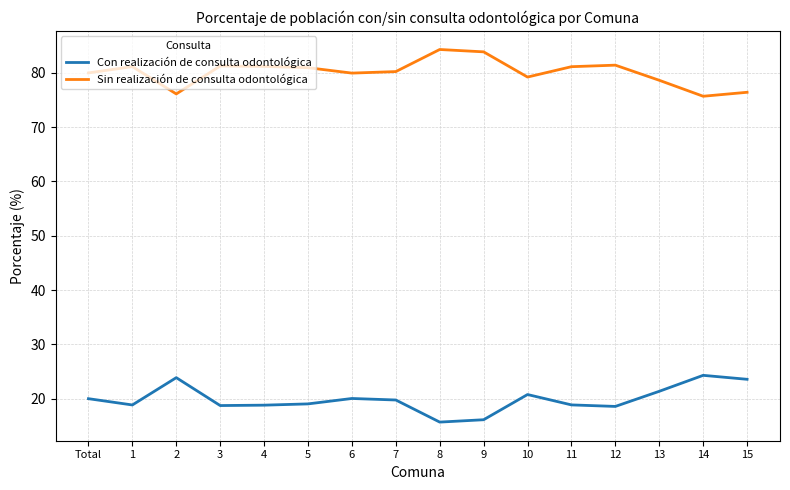

True or false: Sin realización de consulta odontológica and Con realización de consulta odontológica cross at least once.

False